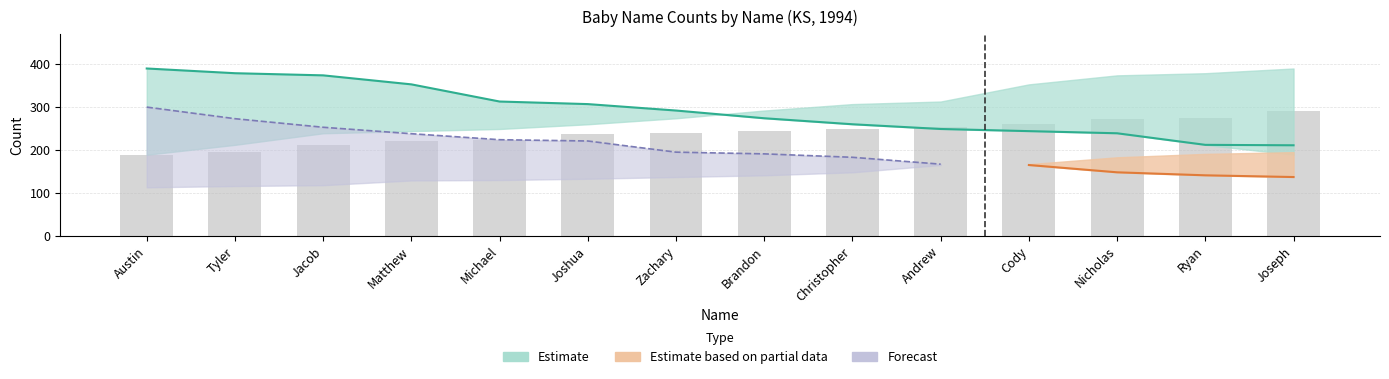

Between Matthew and Nicholas, which is larger?

Nicholas